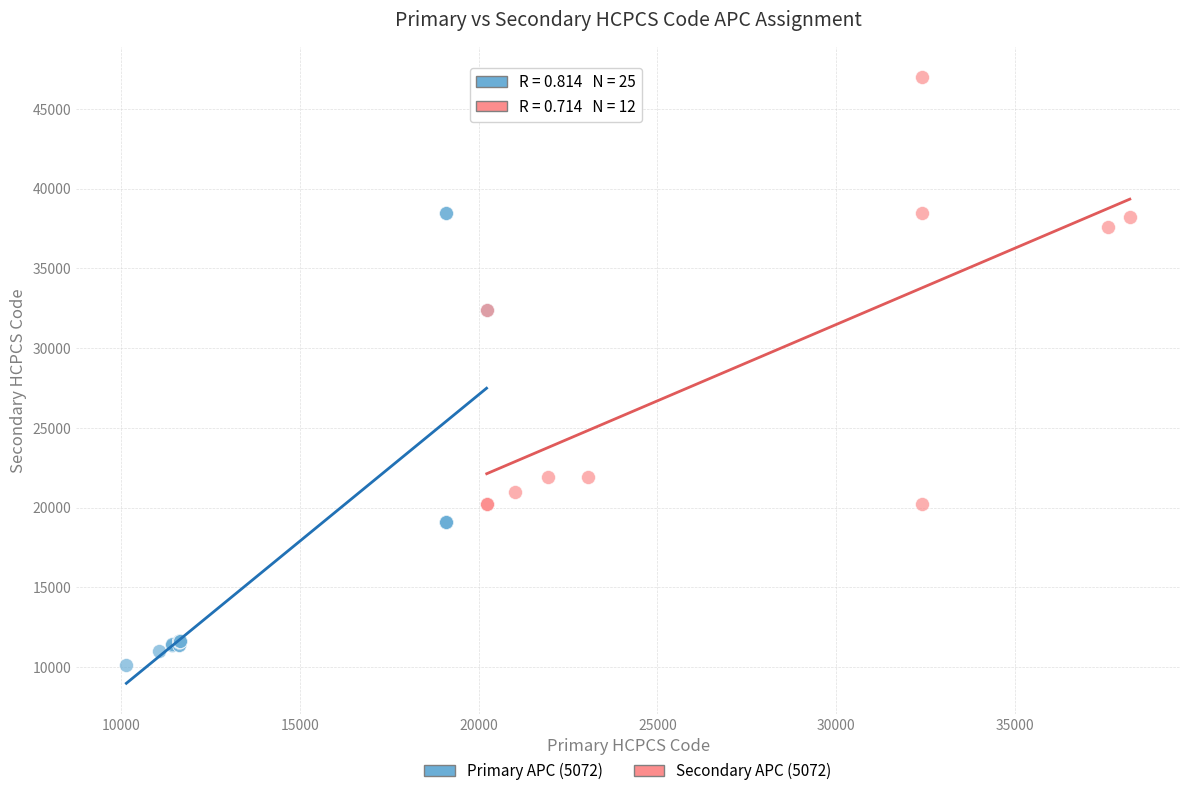

Which series contains the highest Y value?

Secondary APC (5072)